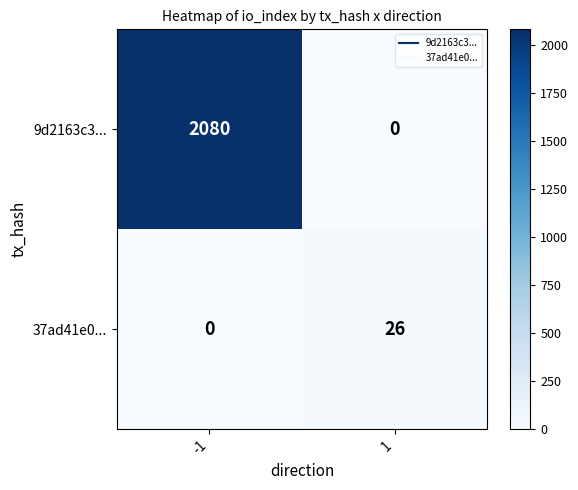

What is the maximum value for 37ad41e0...?

26